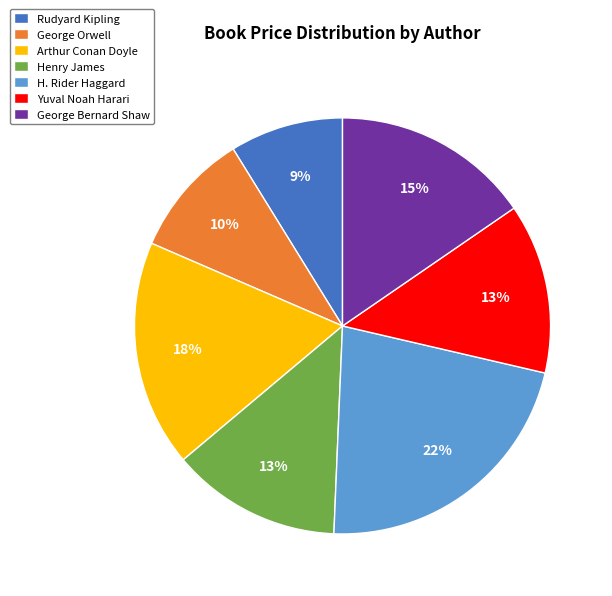

What percentage is the Henry James slice, to the nearest percent?

13%